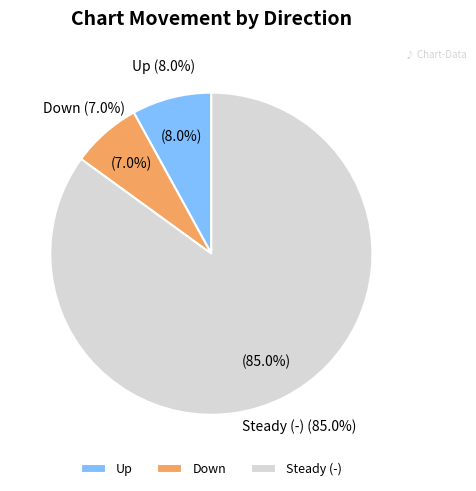

Between - and up, which is larger?

-